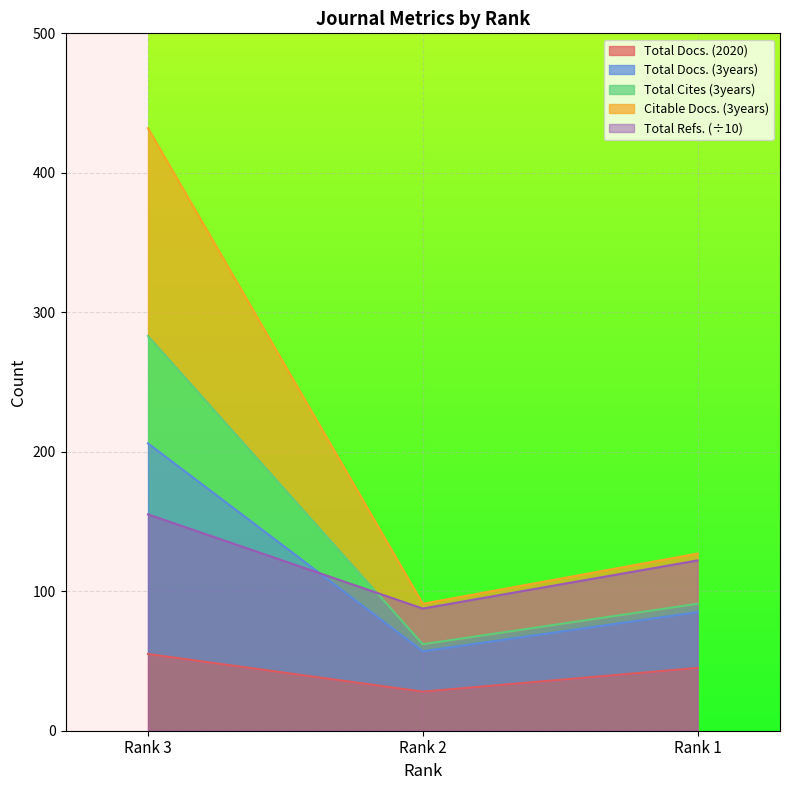

The value of Total Cites (3years) at Rank 3 is 283.0. True or false?

True